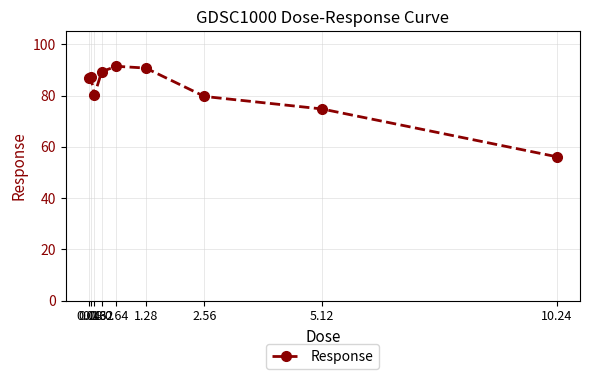

What is the sum of all values?

736.4